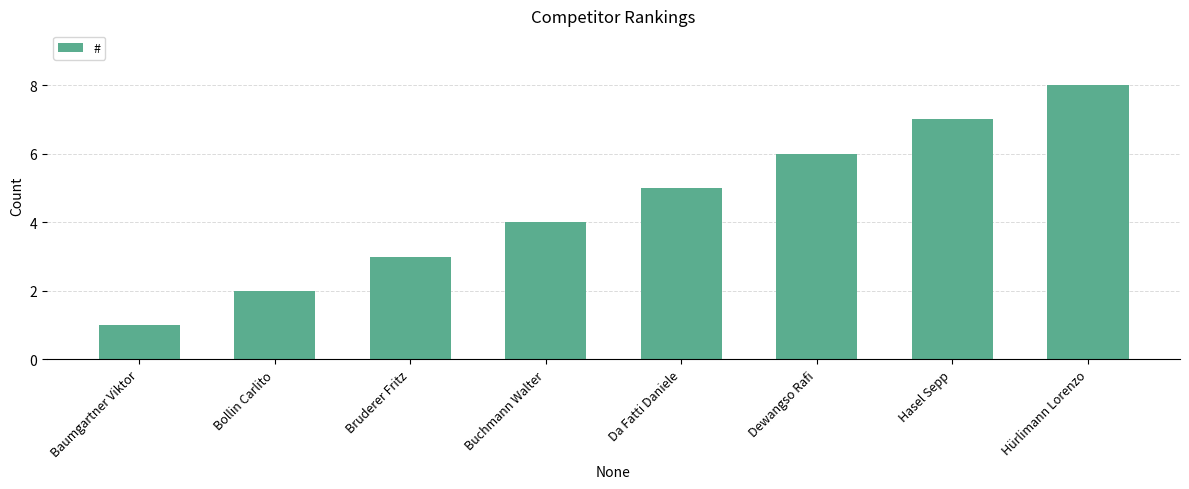

How many values are below 5?

4